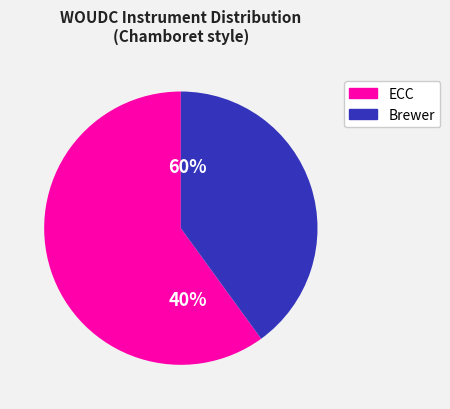

How many slices are in this pie chart?

2